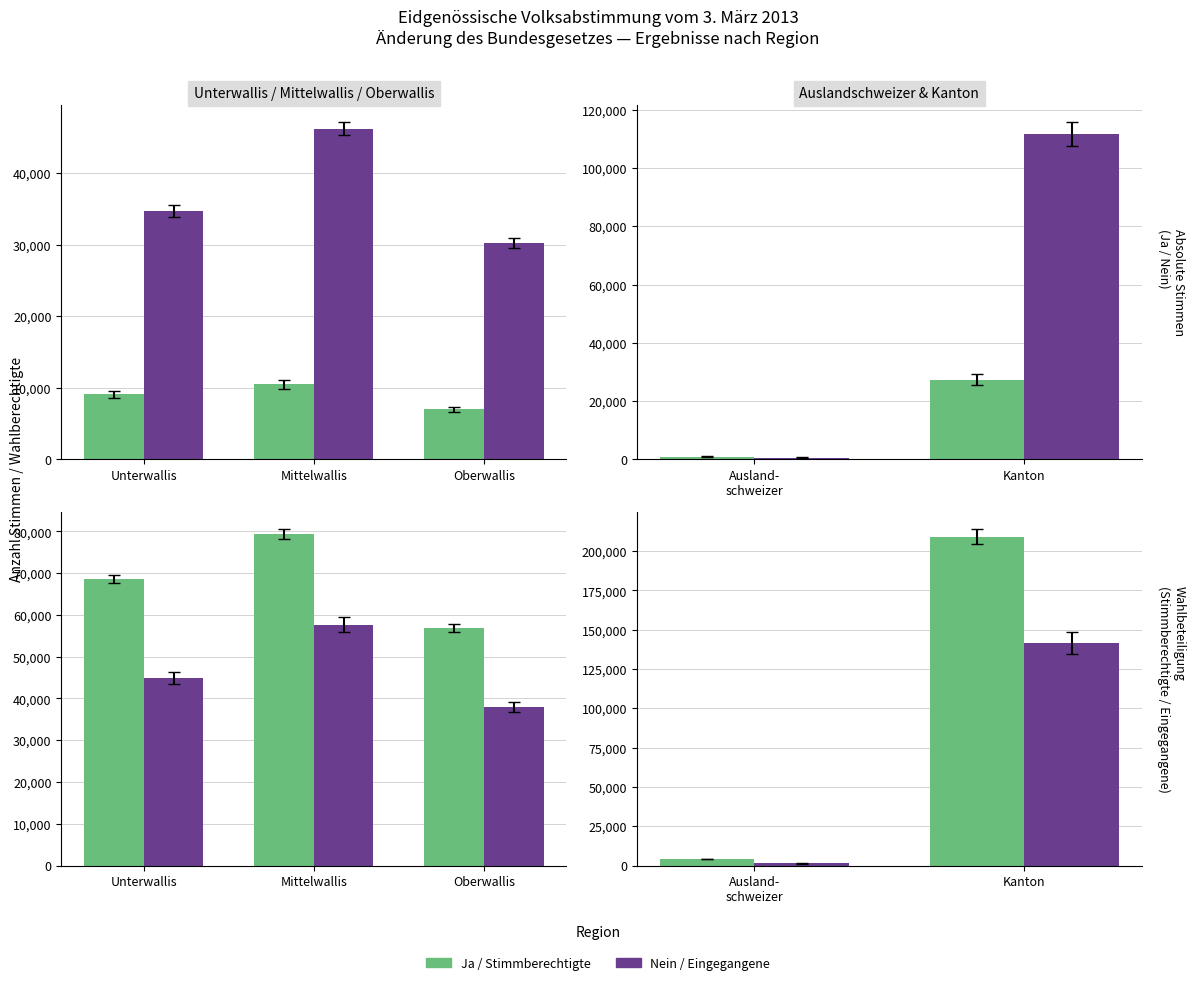

What is the label of the 2nd bar from the left?

Kanton